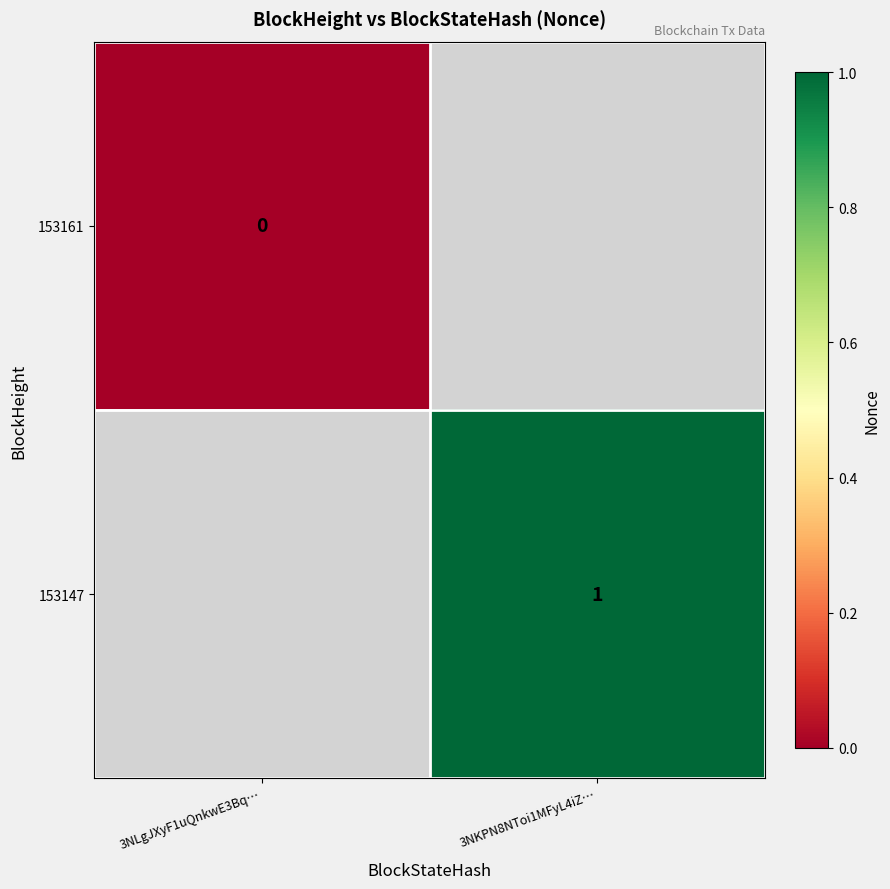

At how many categories does at least one series exceed 0?

1